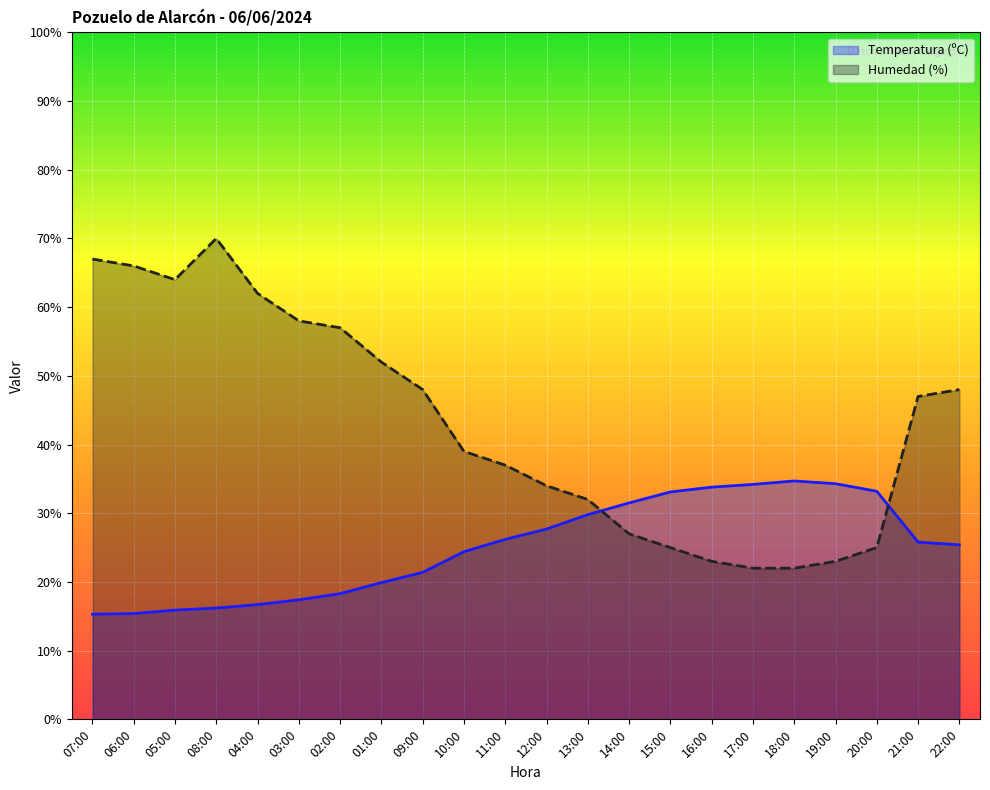

How many categories are shown in the chart?

22